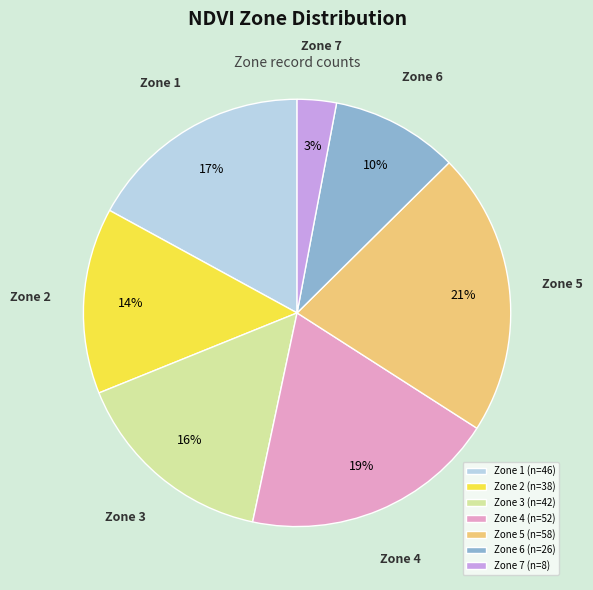

To the nearest percent, what is the combined percentage of Zone 4 (n=52) and Zone 7 (n=8)?

22%